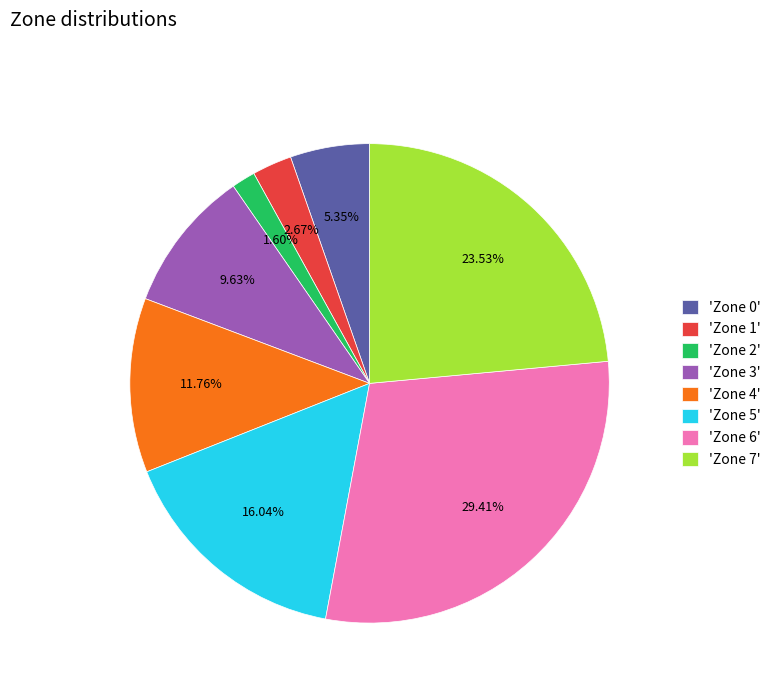

How many segments does this pie chart have?

8